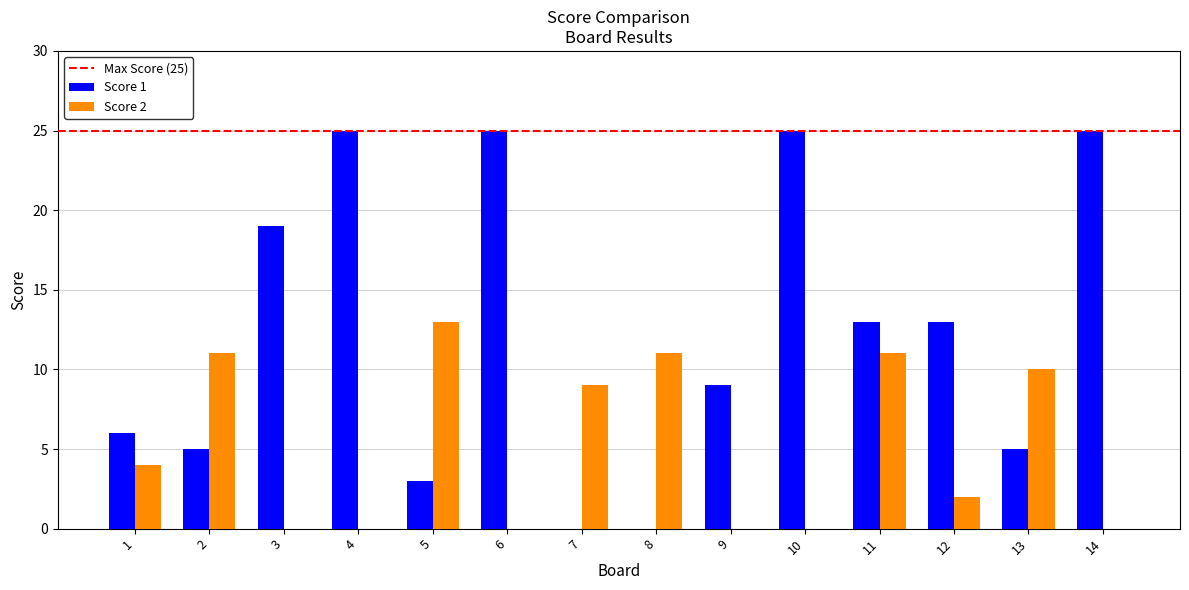

The Score 2 series shows 4 at 7. True or false?

False